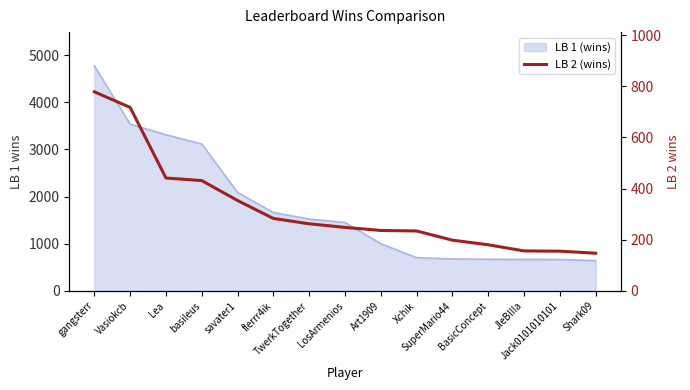

How many categories are shown in the chart?

15